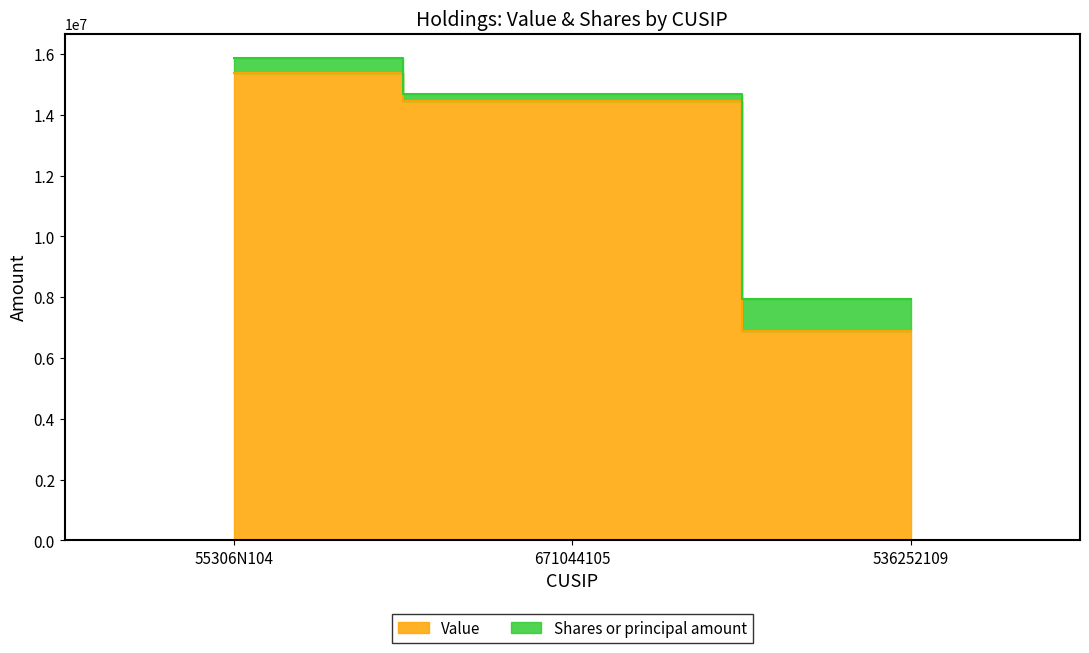

Between 671044105 and 536252109, which is larger?

671044105